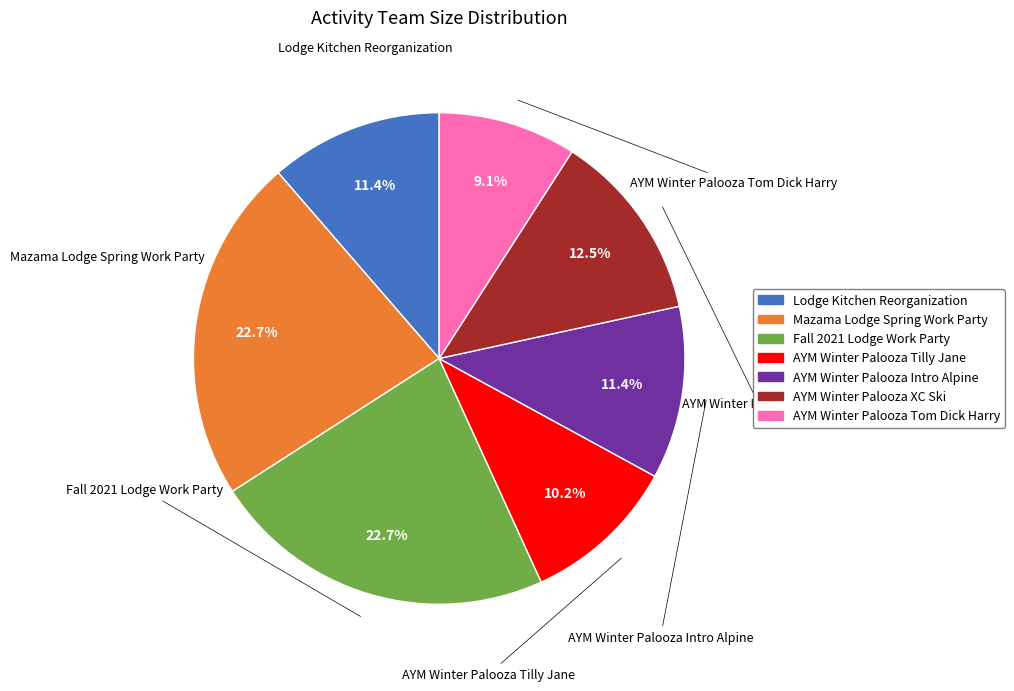

What portion of the pie excludes AYM Winter Palooza Tilly Jane?

89.8%